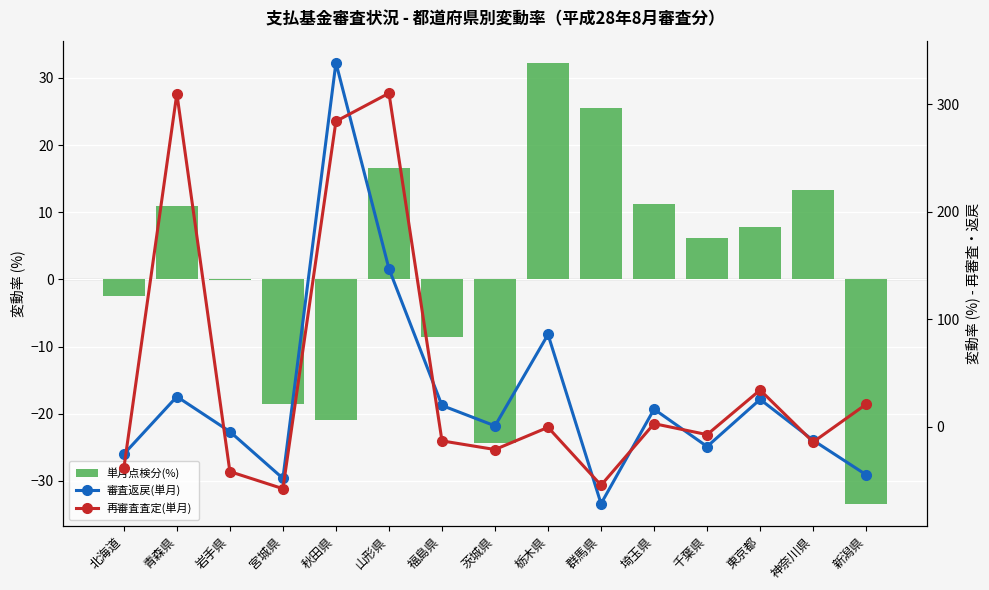

The value of 審査返戻(単月) at 秋田県 is 235.9. True or false?

False